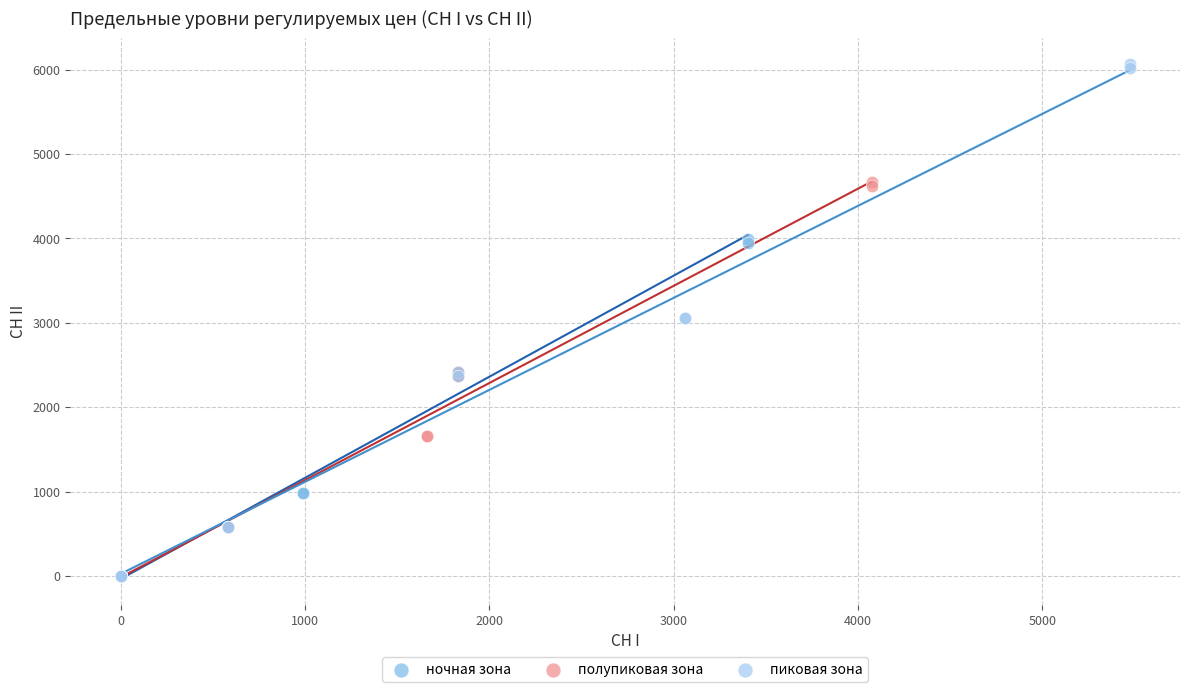

Which series reaches the maximum Y coordinate?

пиковая зона